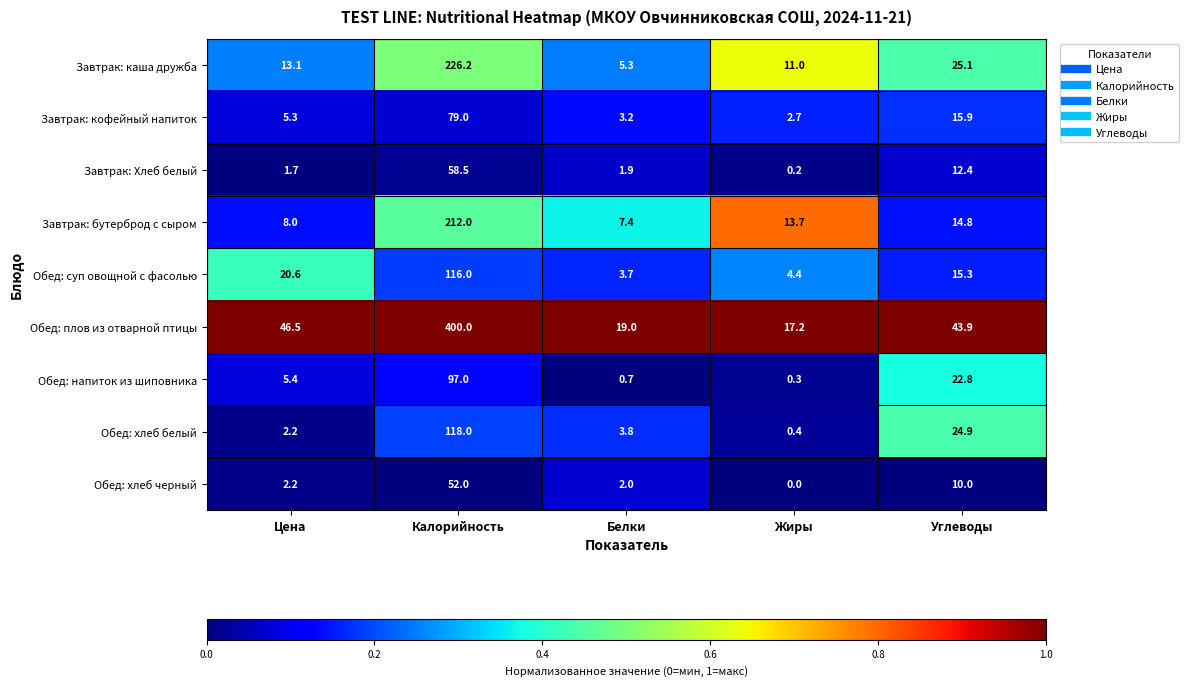

List the series in order of their peak value, highest first.

Обед: плов из отварной птицы, Завтрак: каша дружба, Завтрак: бутерброд с сыром, Обед: хлеб белый, Обед: суп овощной с фасолью, Обед: напиток из шиповника, Завтрак: кофейный напиток, Завтрак: Хлеб белый, Обед: хлеб черный